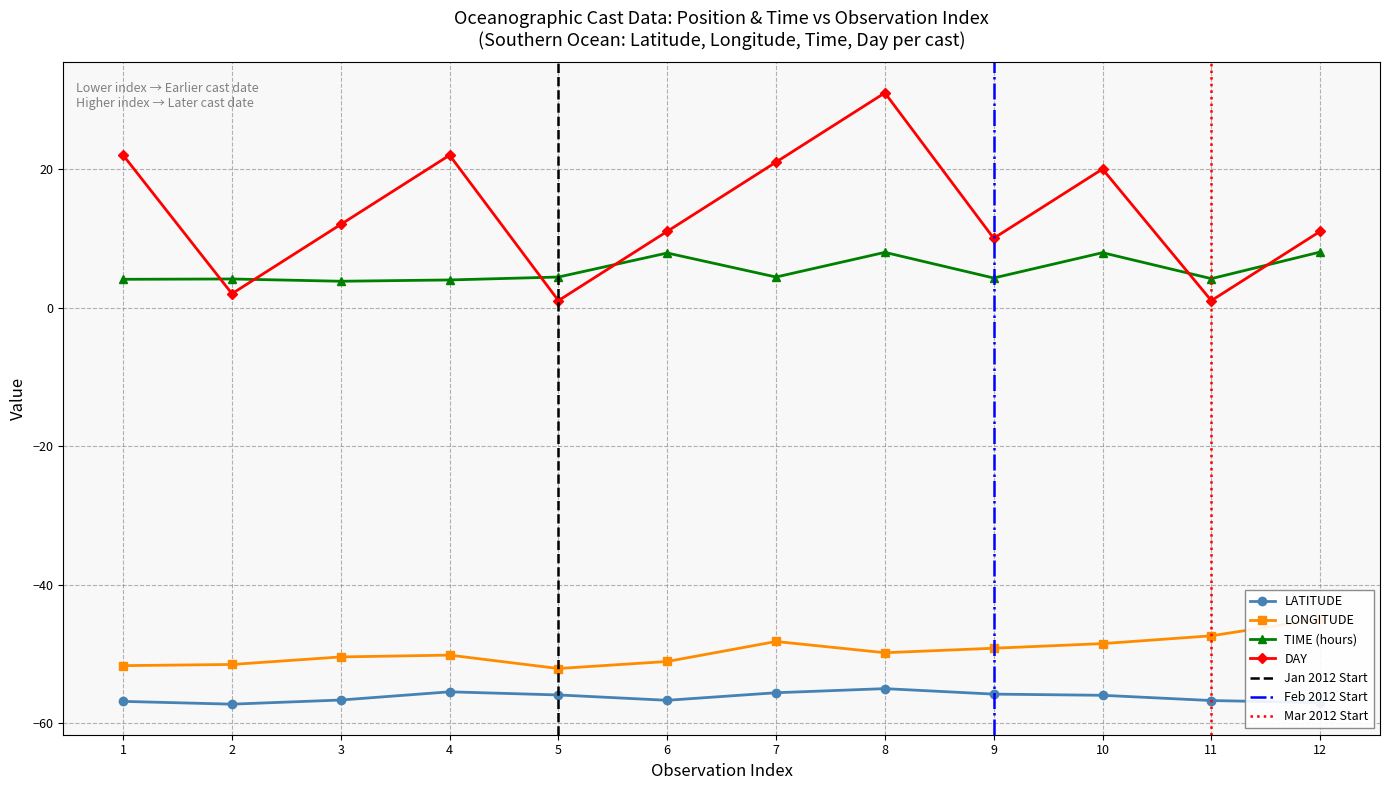

Where does the LONGITUDE series first go above -49?

7